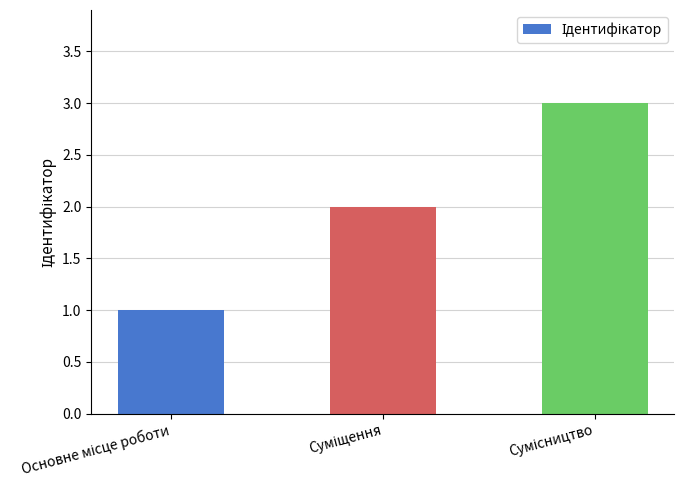

What is the maximum value shown in the chart?

3